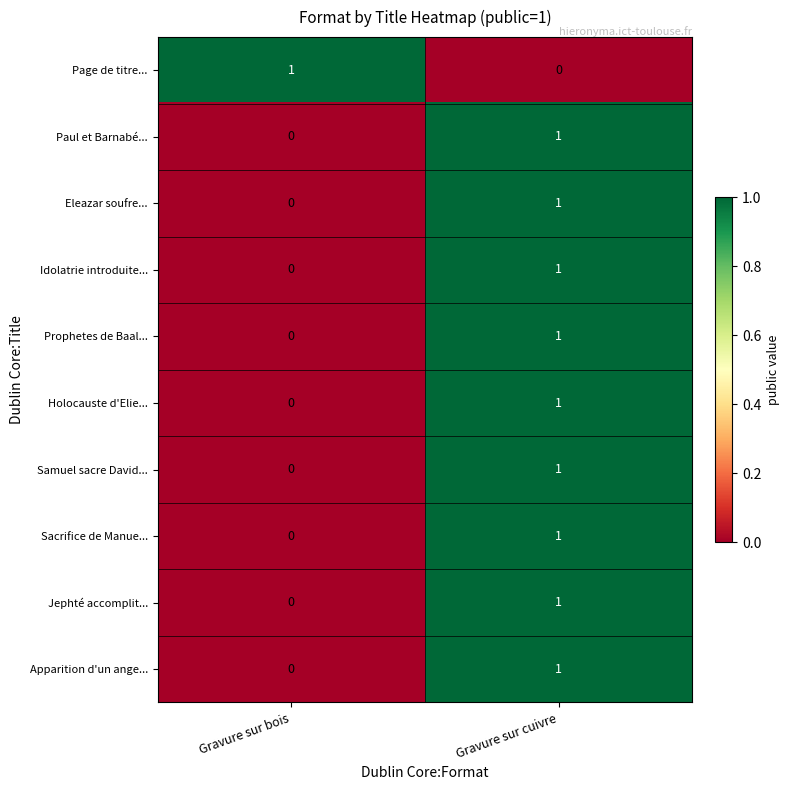

True or false: Idolatrie introduite... has a value of 1 at Gravure sur cuivre.

True